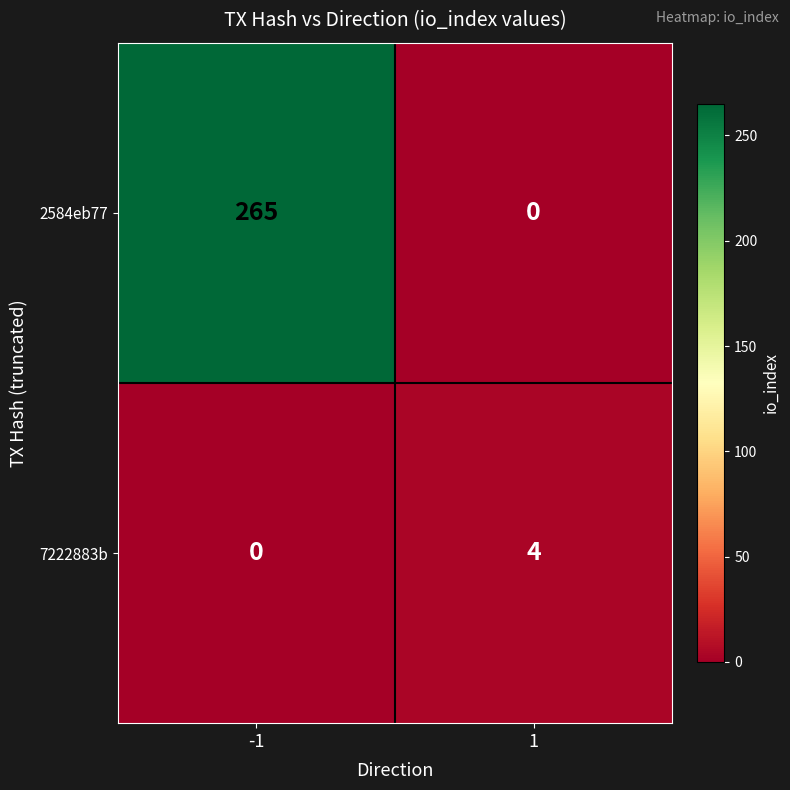

True or false: 2584eb77 has a value of 0 at 1.

True